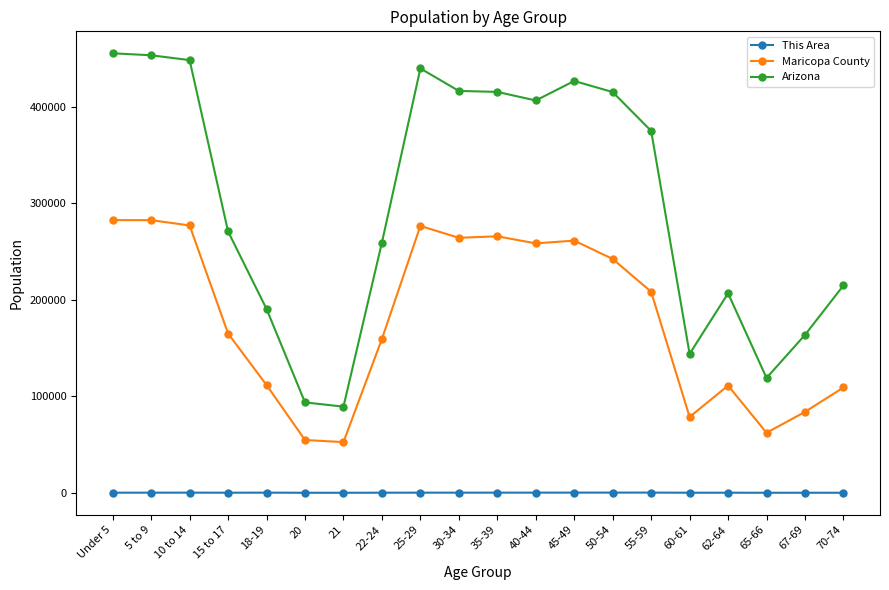

True or false: Maricopa County and This Area intersect in this chart.

False